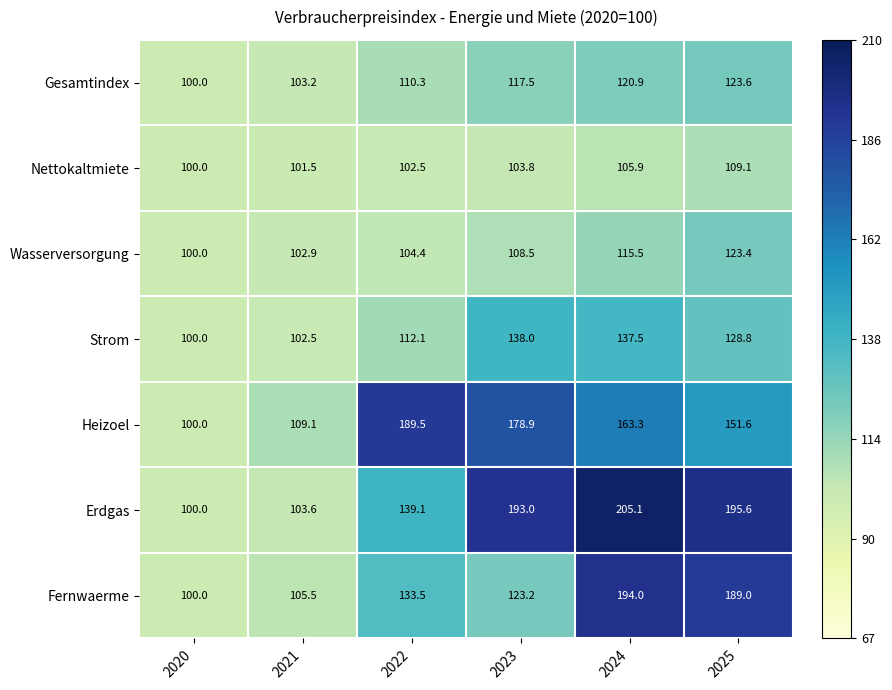

What is the sum of the Gesamtindex values at 2023 and 2024?

238.4